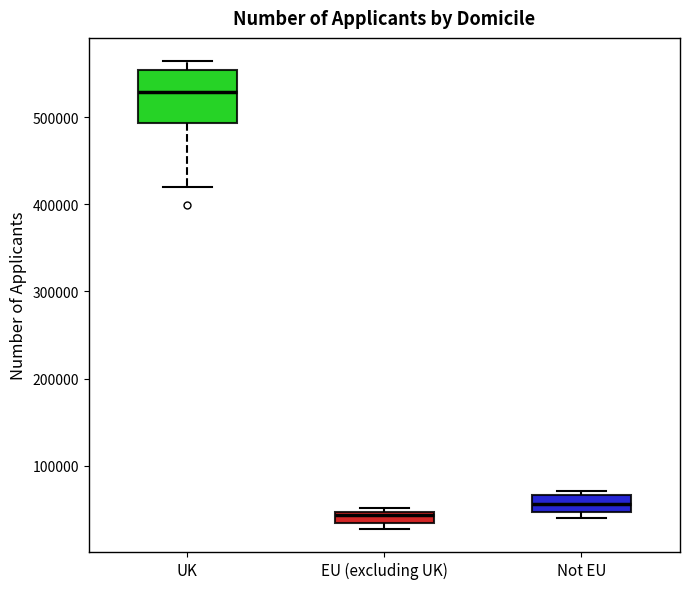

Which box is the tallest, from its lower edge to its upper edge?

UK